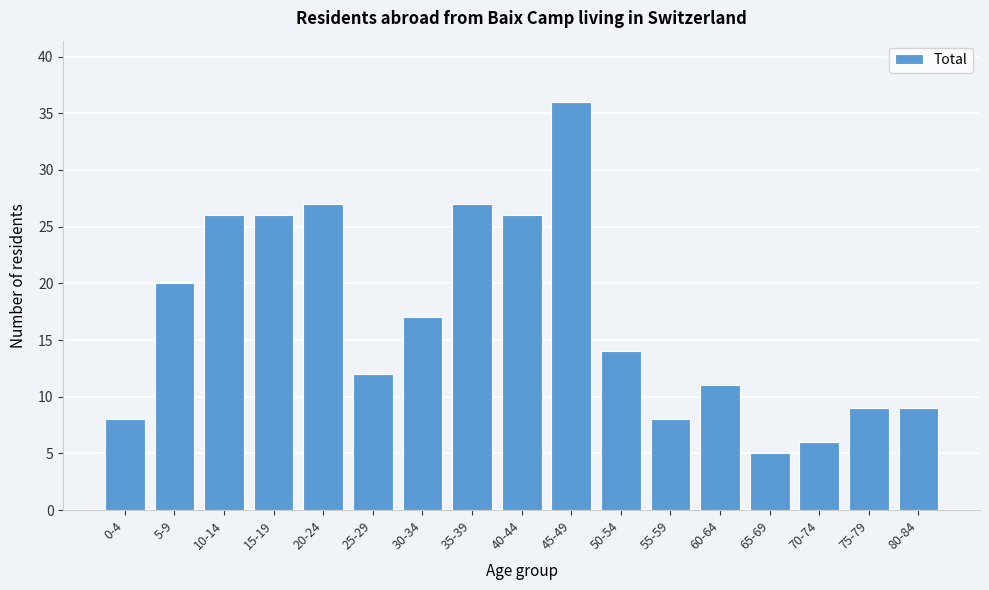

Reading left to right, what are all the values shown in this chart?

0-4=8	5-9=20	10-14=26	15-19=26	20-24=27	25-29=12	30-34=17	35-39=27	40-44=26	45-49=36	50-54=14	55-59=8	60-64=11	65-69=5	70-74=6	75-79=9	80-84=9